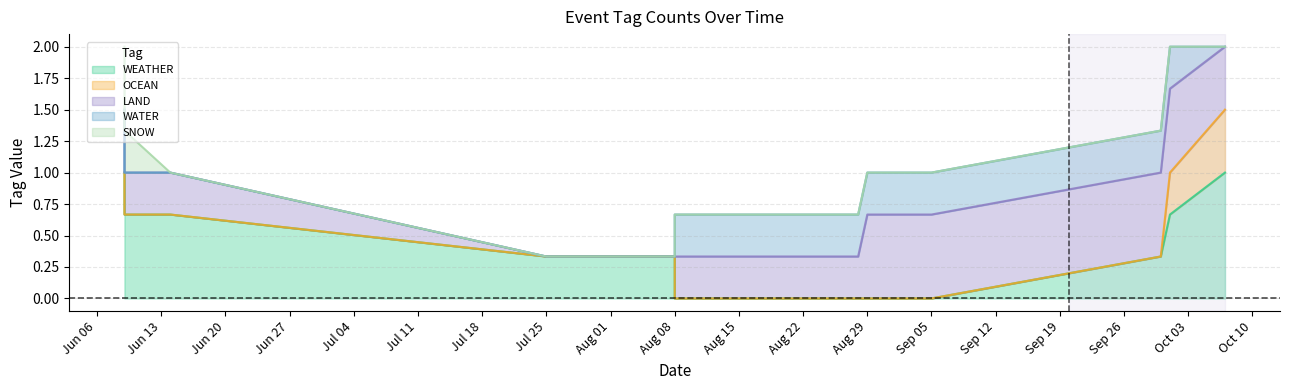

True or false: WEATHER has more than 2 interior local peaks.

False